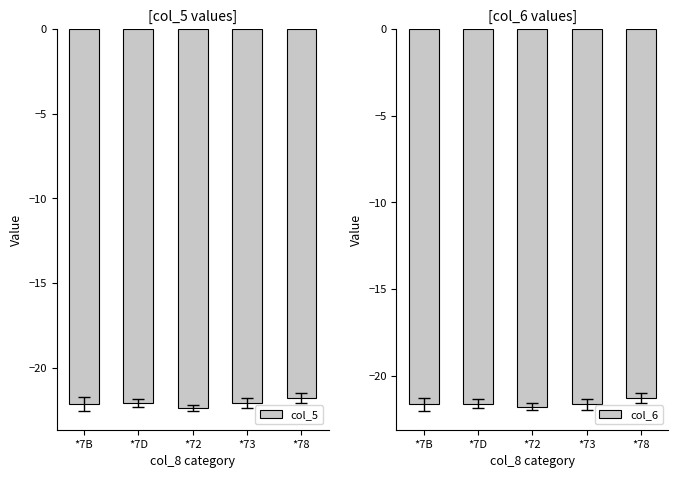

What are all the series names shown in the legend?

col_5, col_6